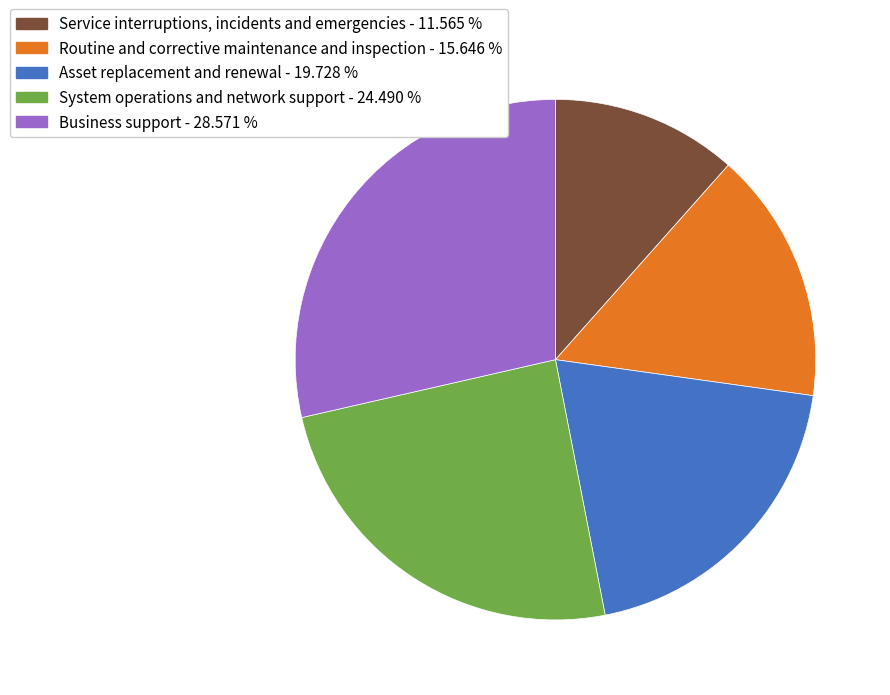

Is there a majority slice in this chart?

No